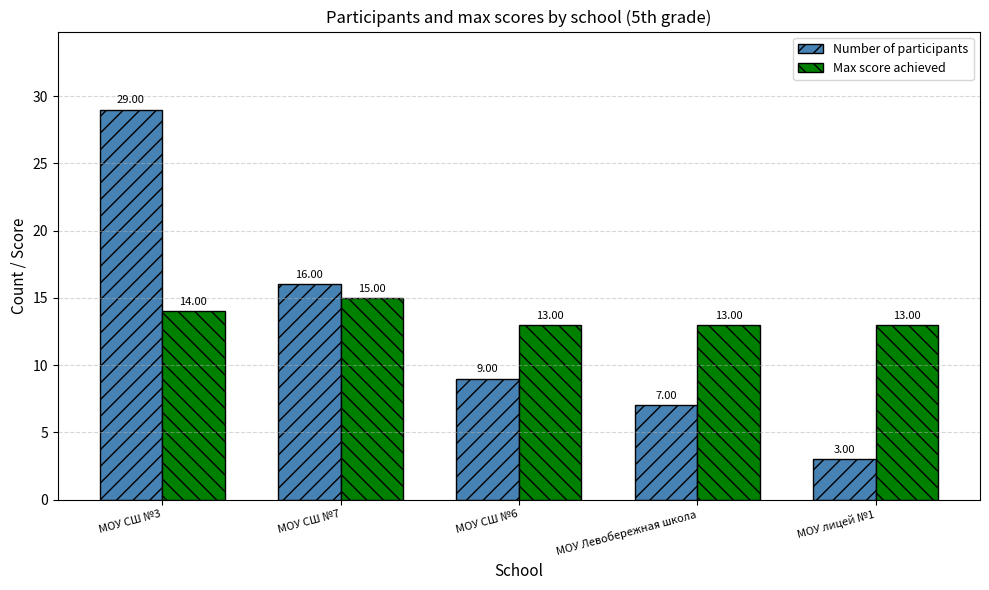

What is the difference between the highest and lowest values at МОУ СШ №3?

15